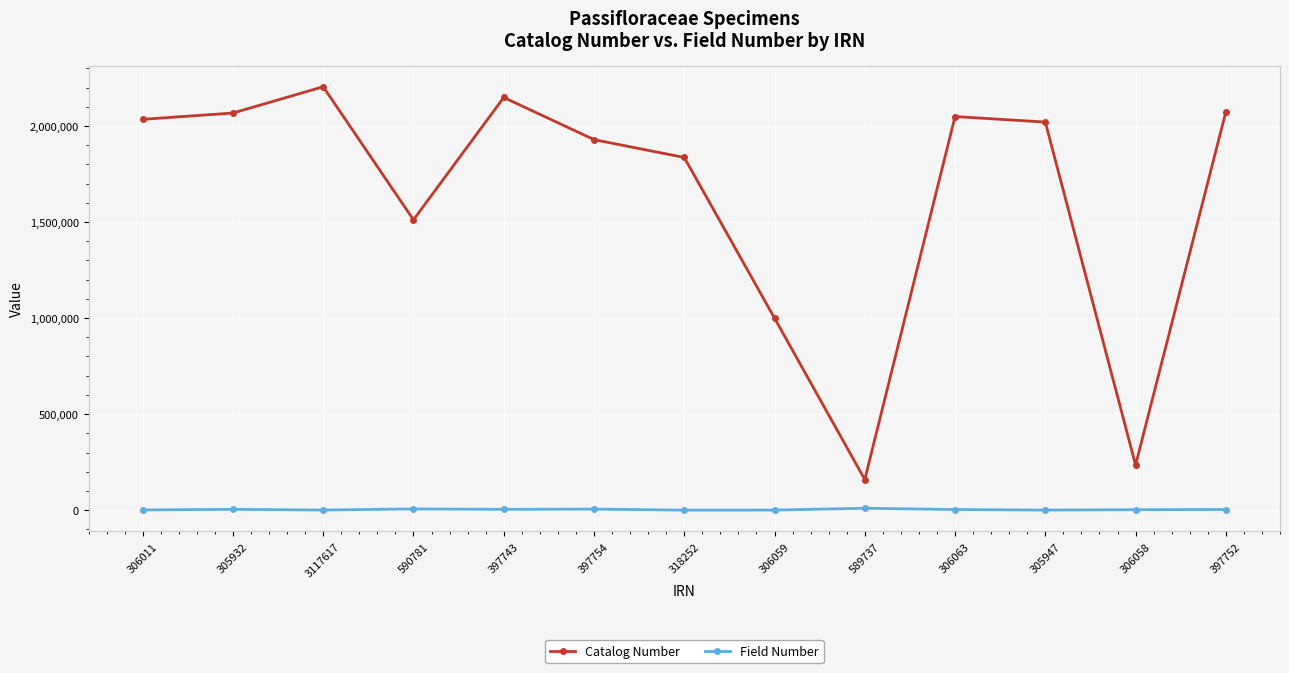

At 397754, list the series in order from largest to smallest.

Catalog Number, Field Number